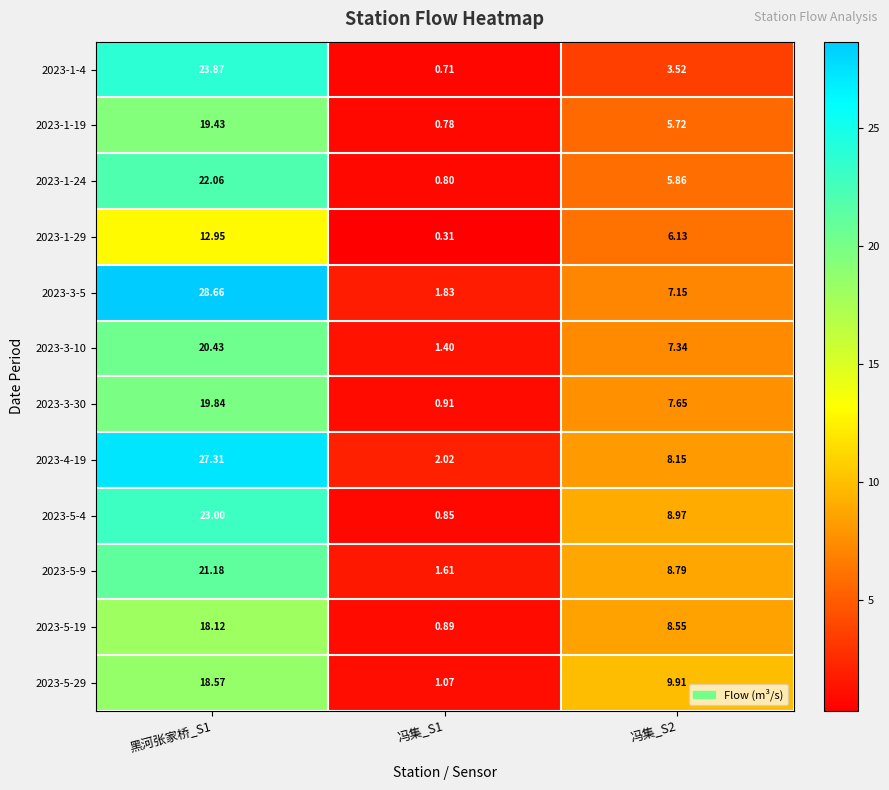

Reading left to right, what are all the values shown in this chart?

2023-1-4: 黑河张家桥_S1=23.9	冯集_S1=0.7	冯集_S2=3.5
2023-1-19: 黑河张家桥_S1=19.4	冯集_S1=0.8	冯集_S2=5.7
2023-1-24: 黑河张家桥_S1=22.1	冯集_S1=0.8	冯集_S2=5.9
2023-1-29: 黑河张家桥_S1=12.9	冯集_S1=0.3	冯集_S2=6.1
2023-3-5: 黑河张家桥_S1=28.7	冯集_S1=1.8	冯集_S2=7.2
2023-3-10: 黑河张家桥_S1=20.4	冯集_S1=1.4	冯集_S2=7.3
2023-3-30: 黑河张家桥_S1=19.8	冯集_S1=0.9	冯集_S2=7.7
2023-4-19: 黑河张家桥_S1=27.3	冯集_S1=2.0	冯集_S2=8.2
2023-5-4: 黑河张家桥_S1=23.0	冯集_S1=0.8	冯集_S2=9.0
2023-5-9: 黑河张家桥_S1=21.2	冯集_S1=1.6	冯集_S2=8.8
2023-5-19: 黑河张家桥_S1=18.1	冯集_S1=0.9	冯集_S2=8.6
2023-5-29: 黑河张家桥_S1=18.6	冯集_S1=1.1	冯集_S2=9.9